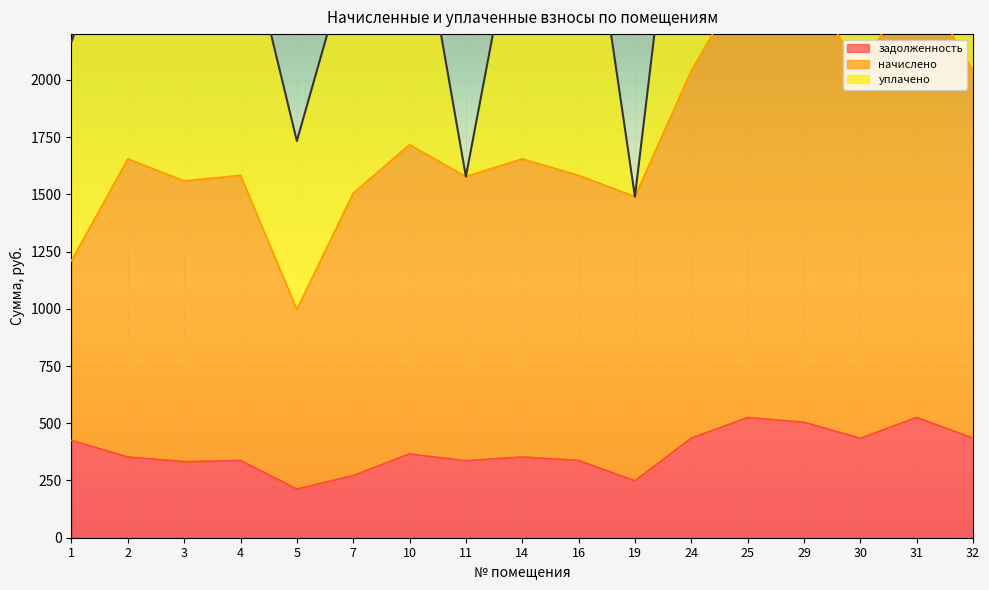

The задолженность series shows 524.9 at 25. True or false?

True